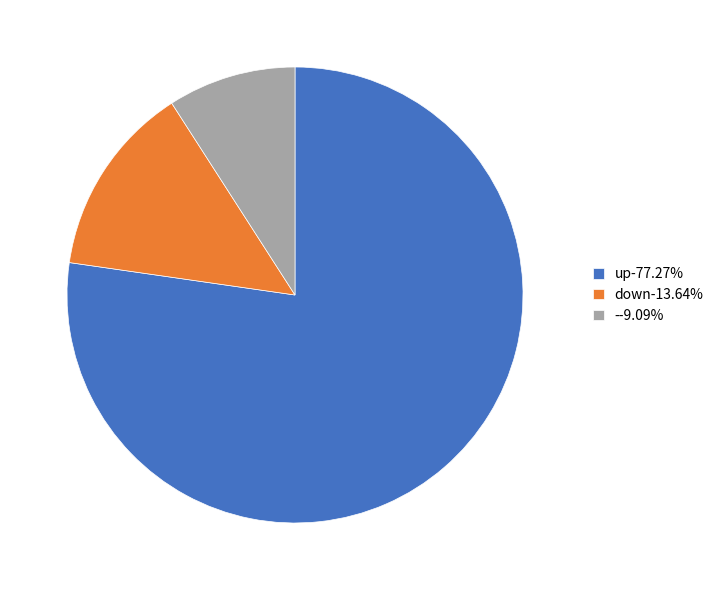

True or false: - accounts for 9% of the total.

True